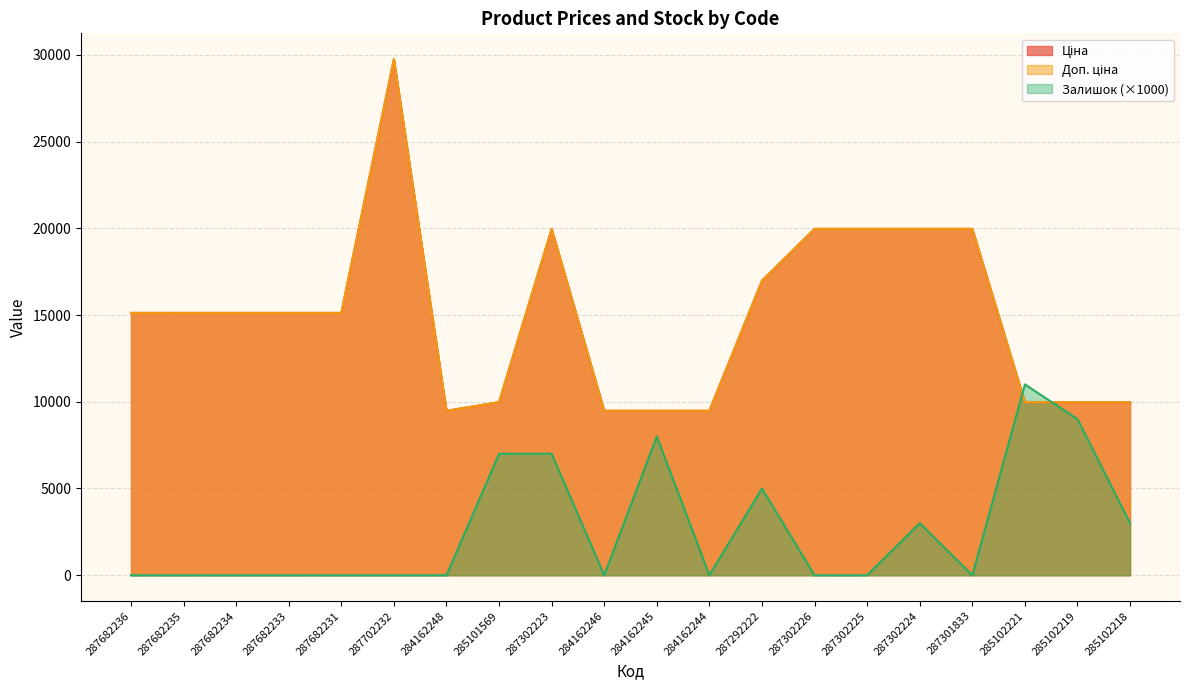

How many distinct data groups are displayed?

3